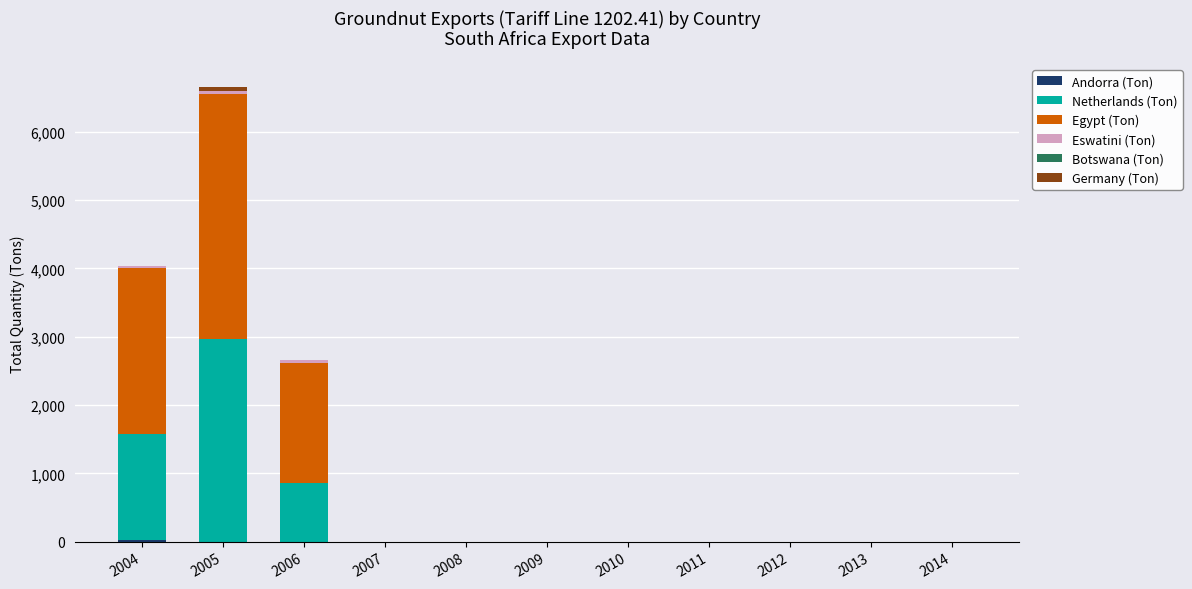

Does the chart contain stacked bars?

Yes